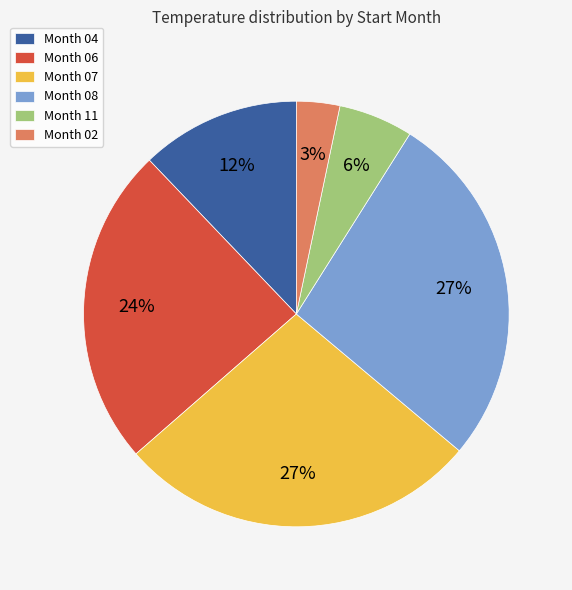

Does any single category account for the majority?

No